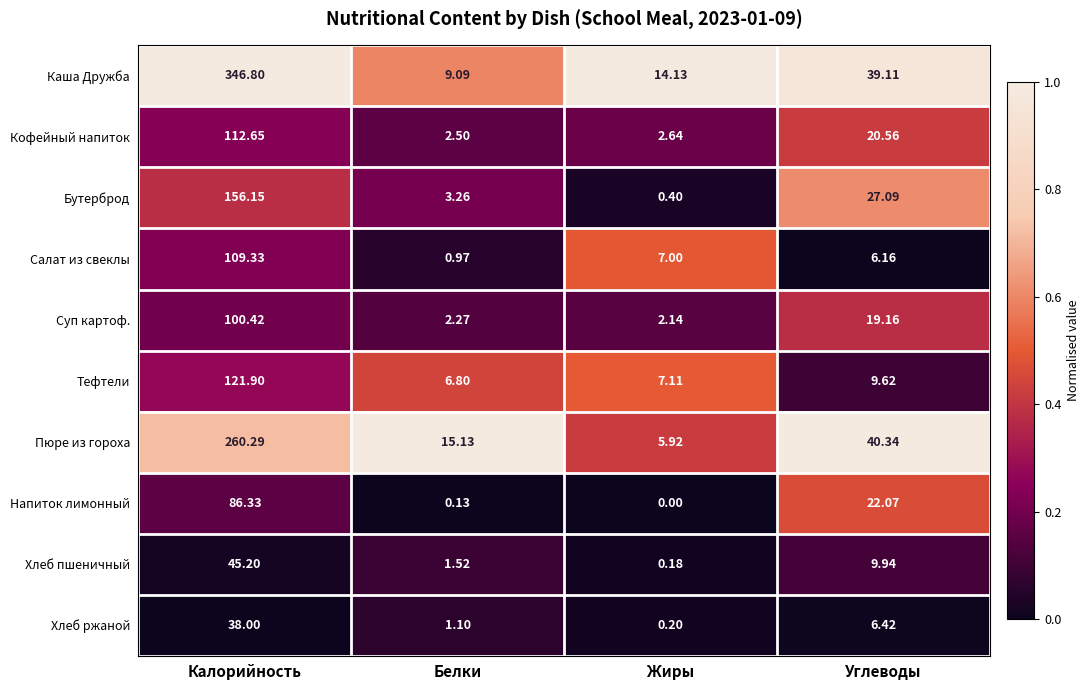

At which label is Каша Дружба closest to 177?

Углеводы